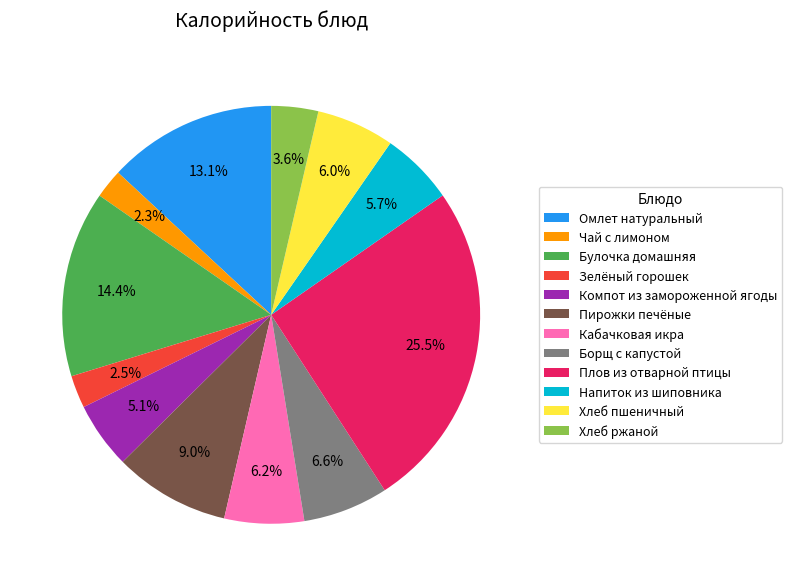

What is the largest slice in the pie chart?

Плов из отварной птицы